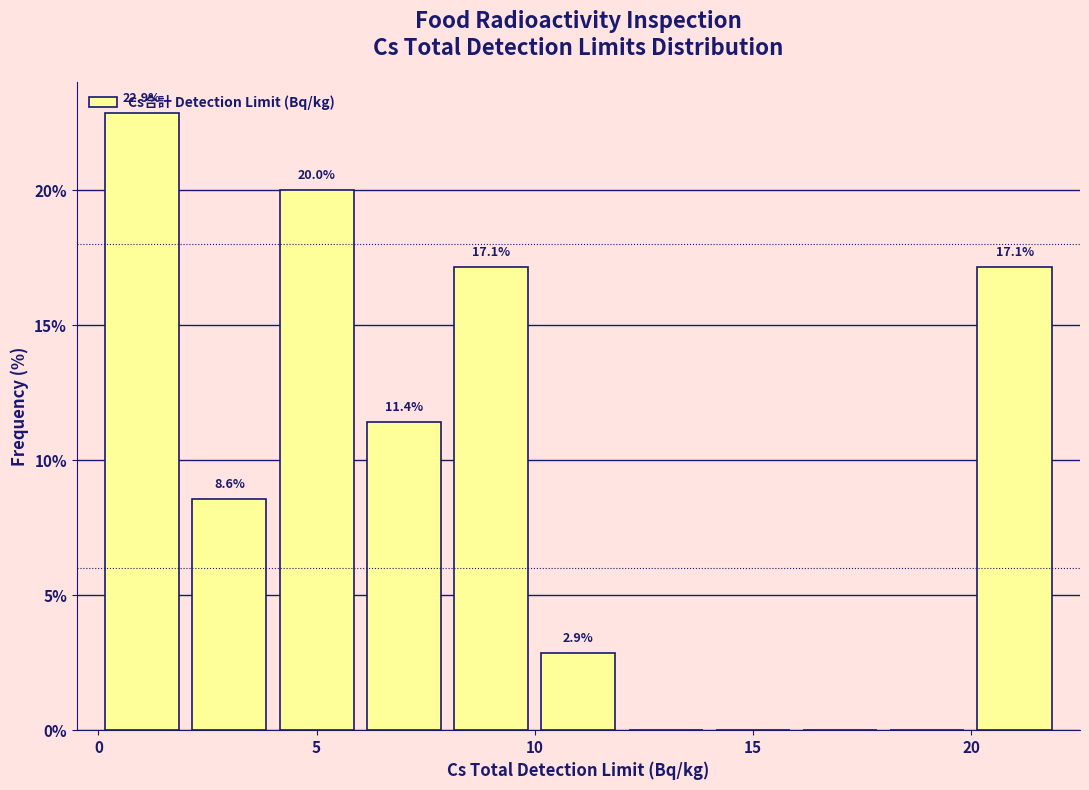

Which range on the x-axis has the tallest bar?

0 to 2